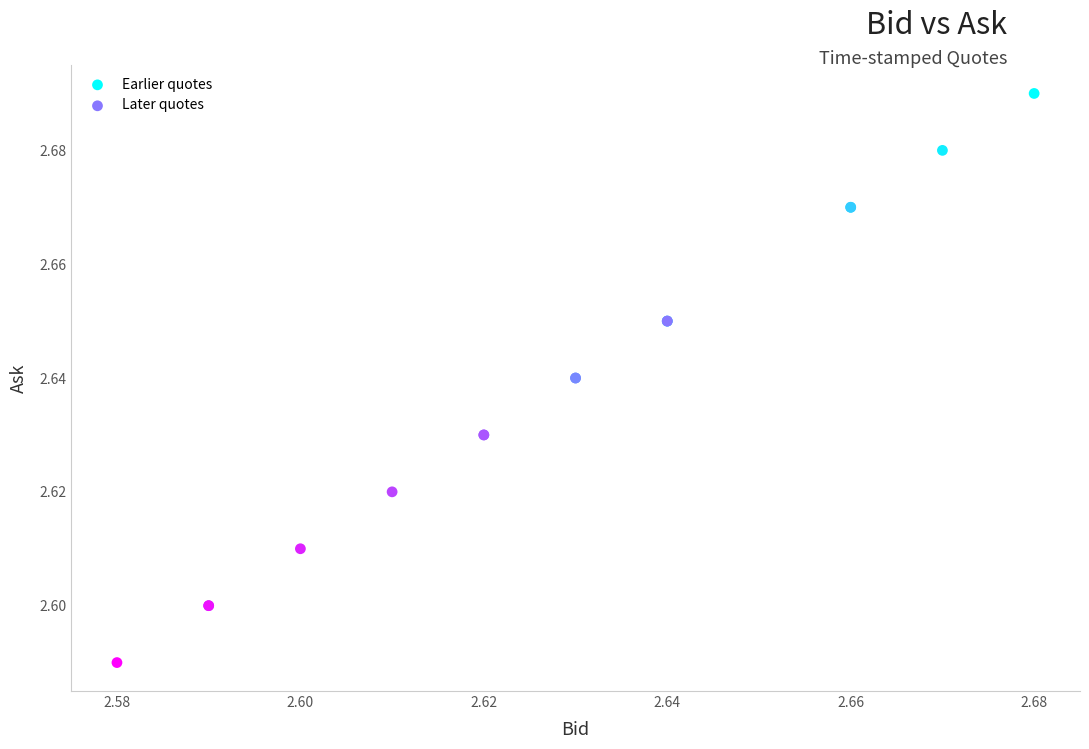

Which series reaches the minimum Y coordinate?

Later quotes